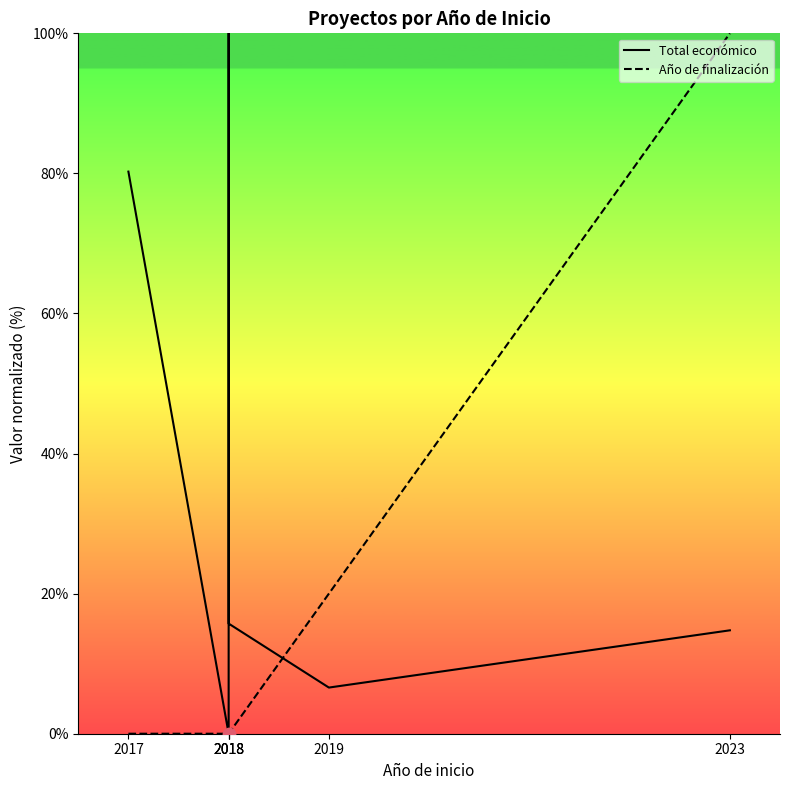

Which series contains the highest Y value?

Total económico